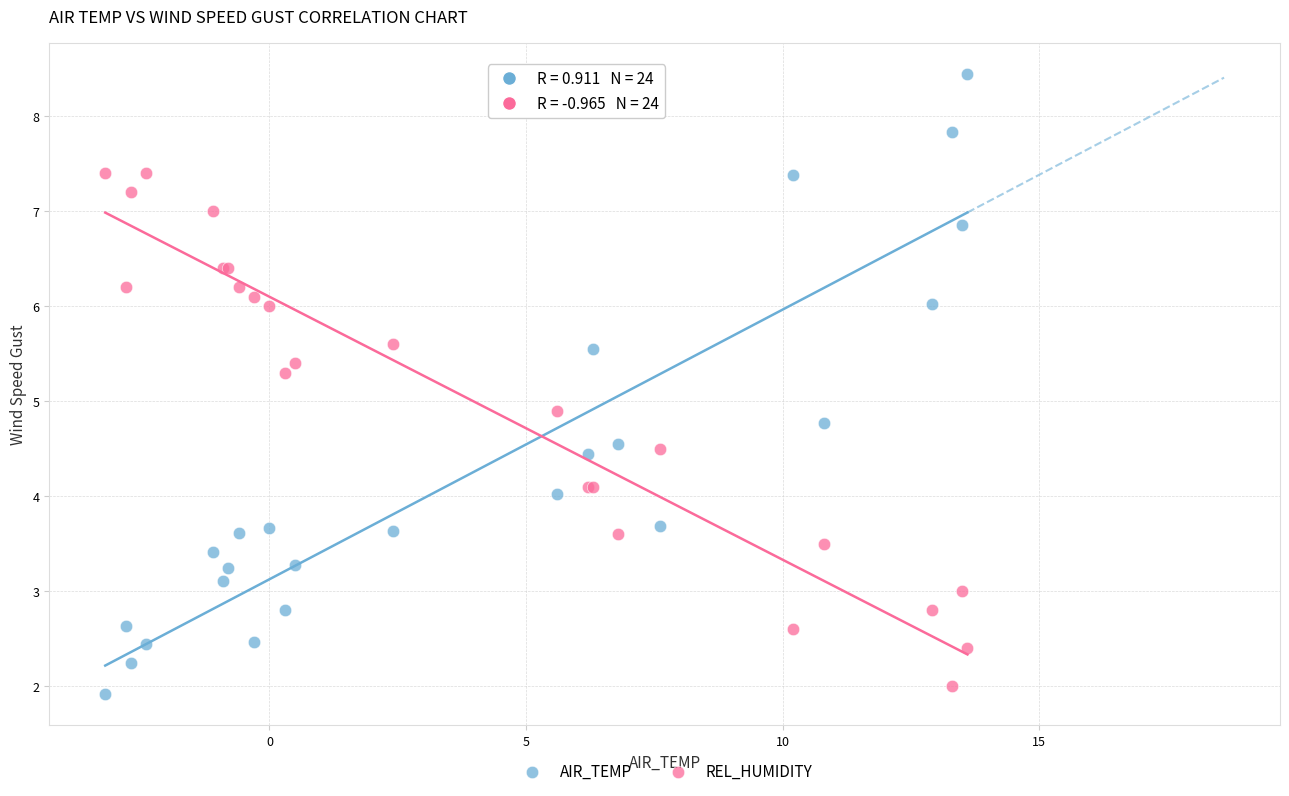

Which series contains the highest Y value?

AIR_TEMP